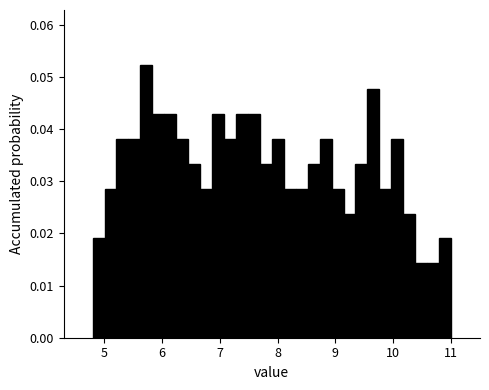

Read against the x-axis, roughly where is the centre of the tallest bar?

5.7